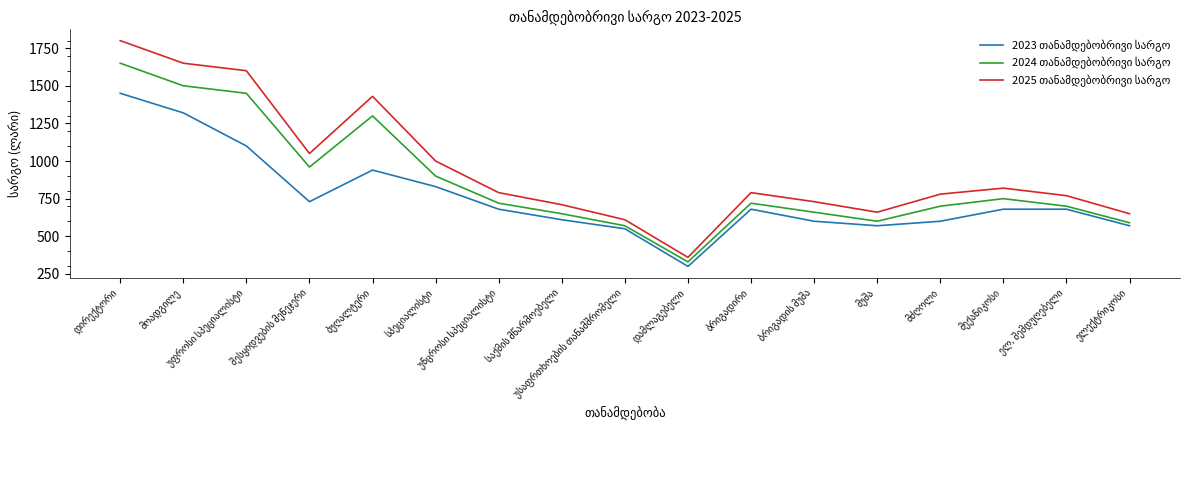

What is the greatest value displayed?

1800